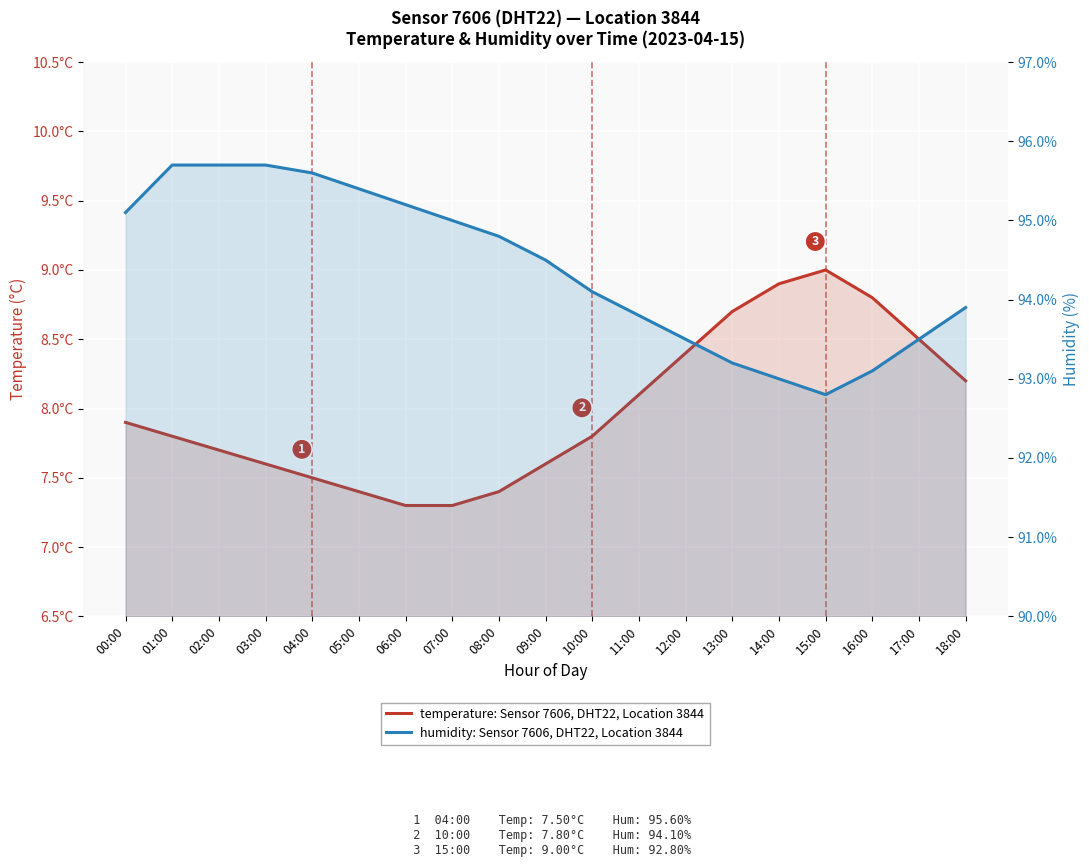

Read the temperature: Sensor 7606, DHT22, Location 3844 value at 04:00.

7.5